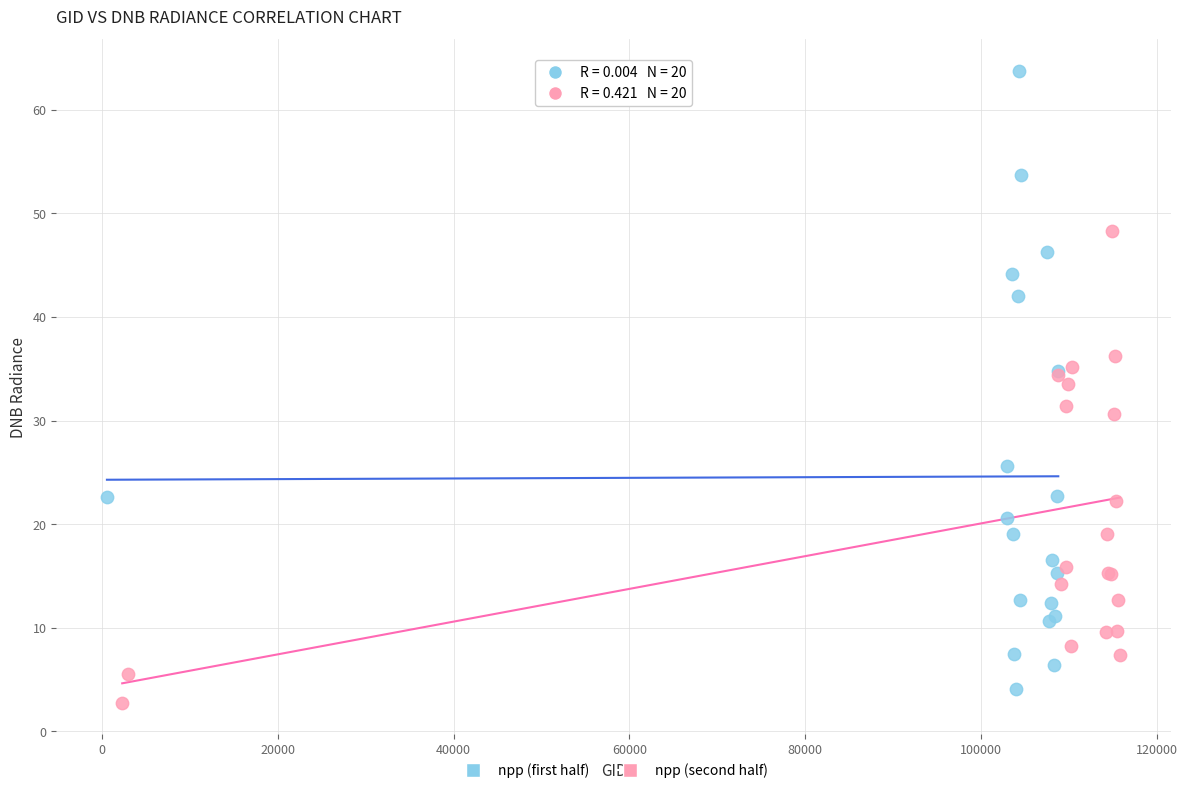

Which series has the largest Y range (max minus min)?

npp (first half)